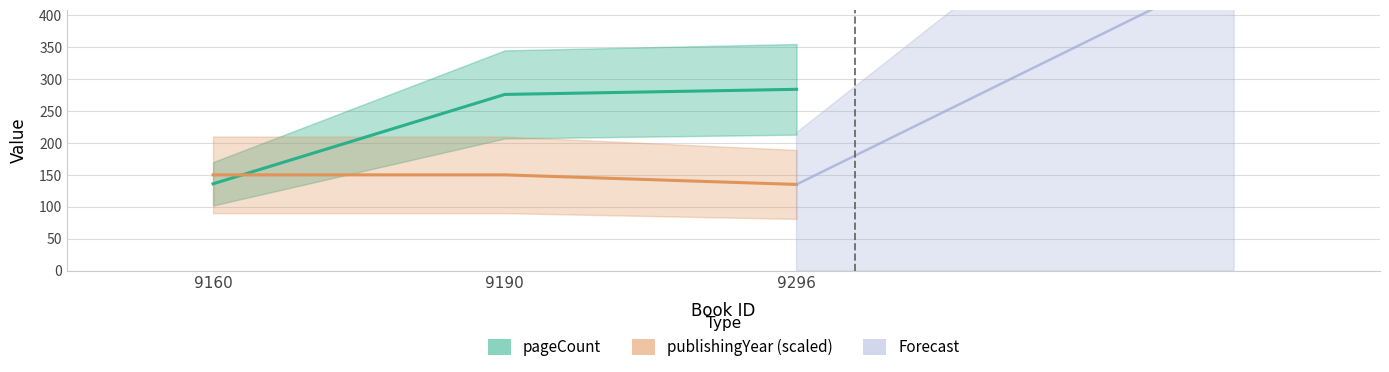

The pageCount series shows 136 at 9160. True or false?

True